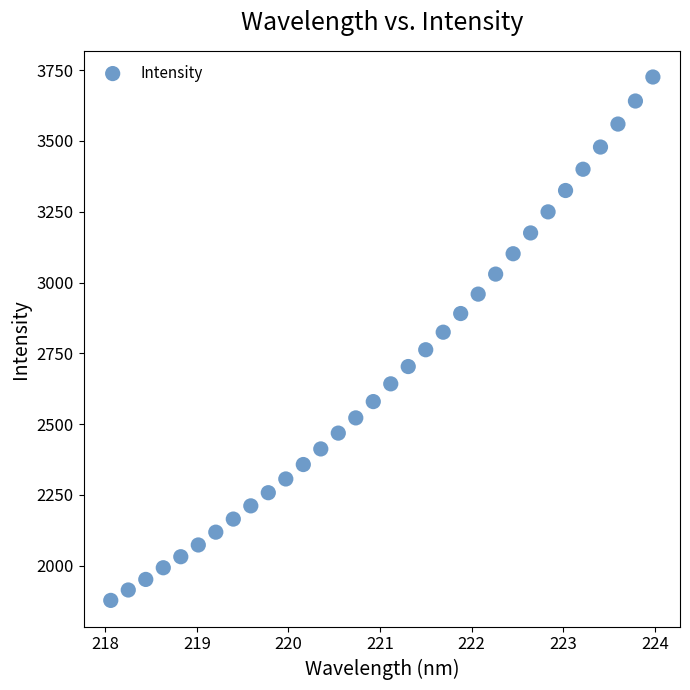

What is the range of X values (max minus min)?

5.9